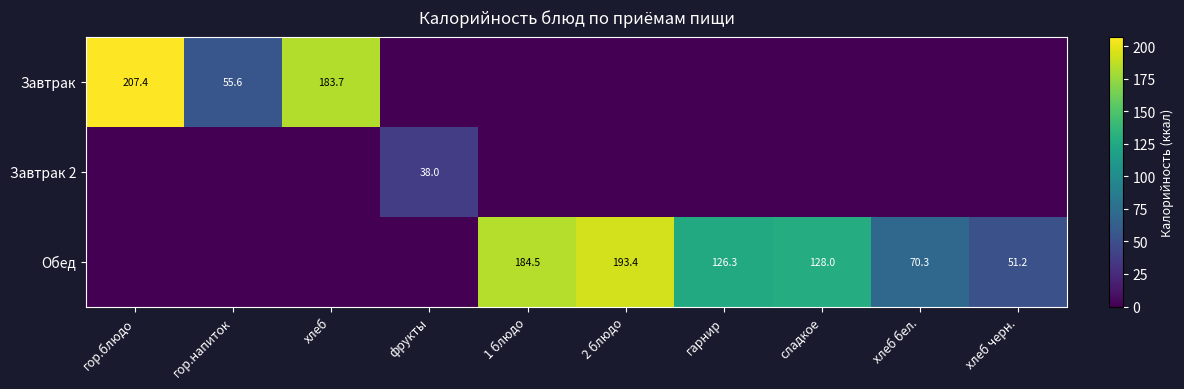

The Завтрак series shows 183.7 at хлеб. True or false?

True